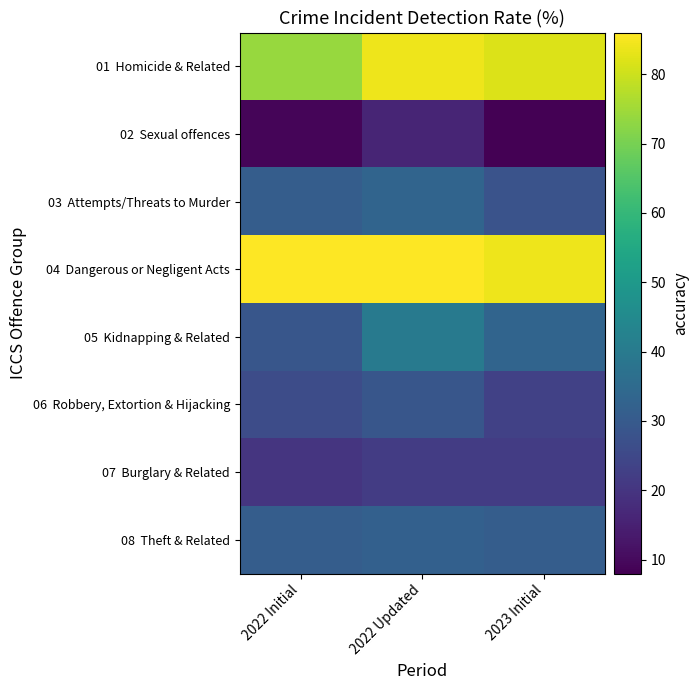

Between 2022 Updated and 2023 Initial, which series saw the biggest shift?

02 Sexual offences